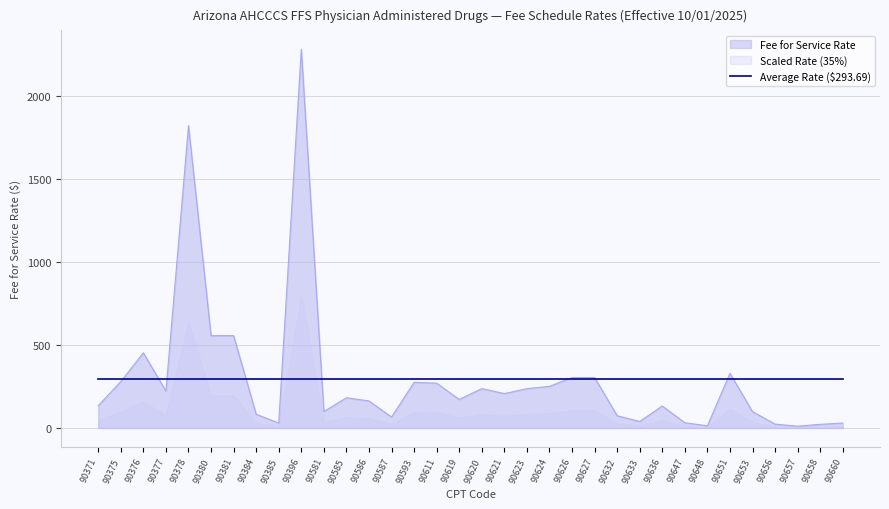

How many lines are shown in the chart?

1